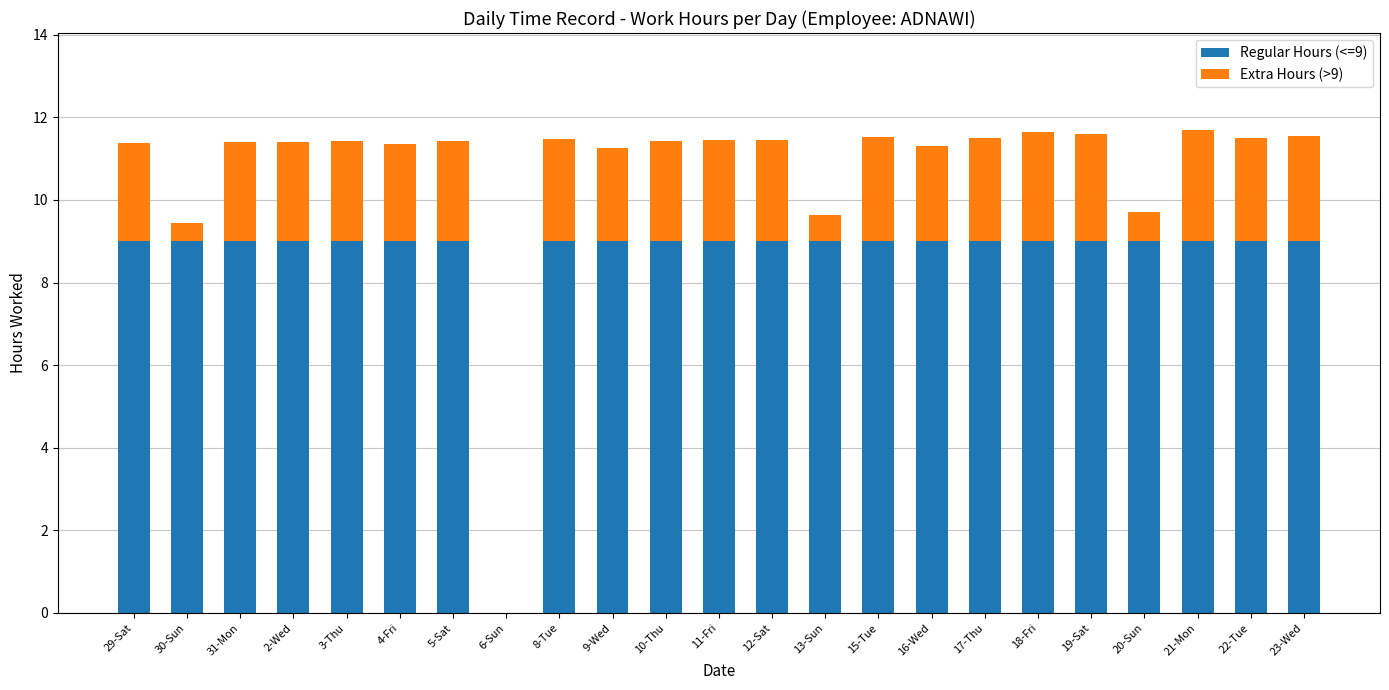

What is the total value across all series at 8-Tue?

11.5